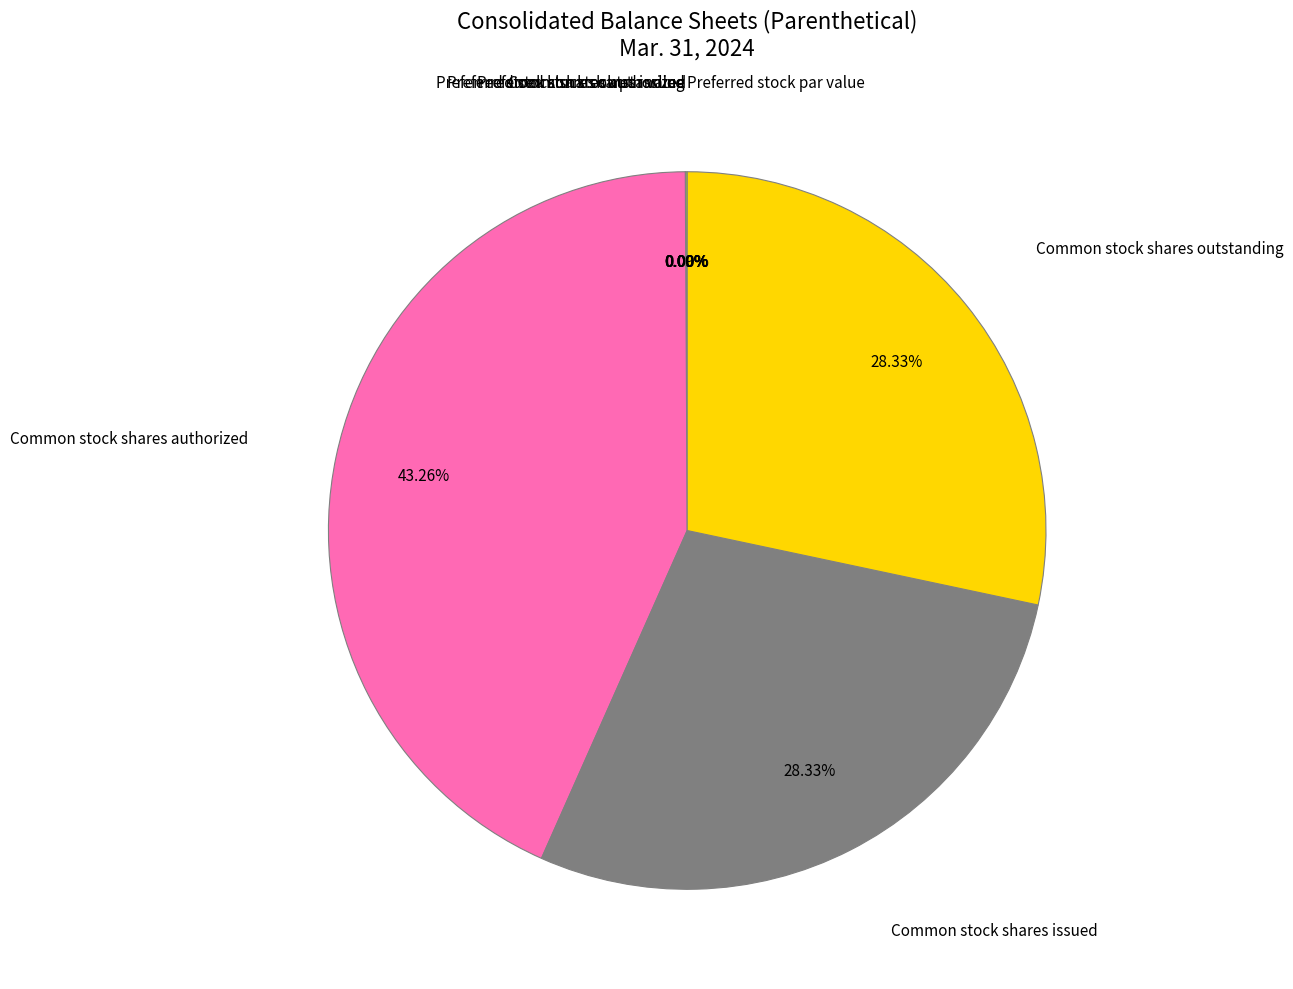

Which category has the smallest portion of the pie?

Common stock par value